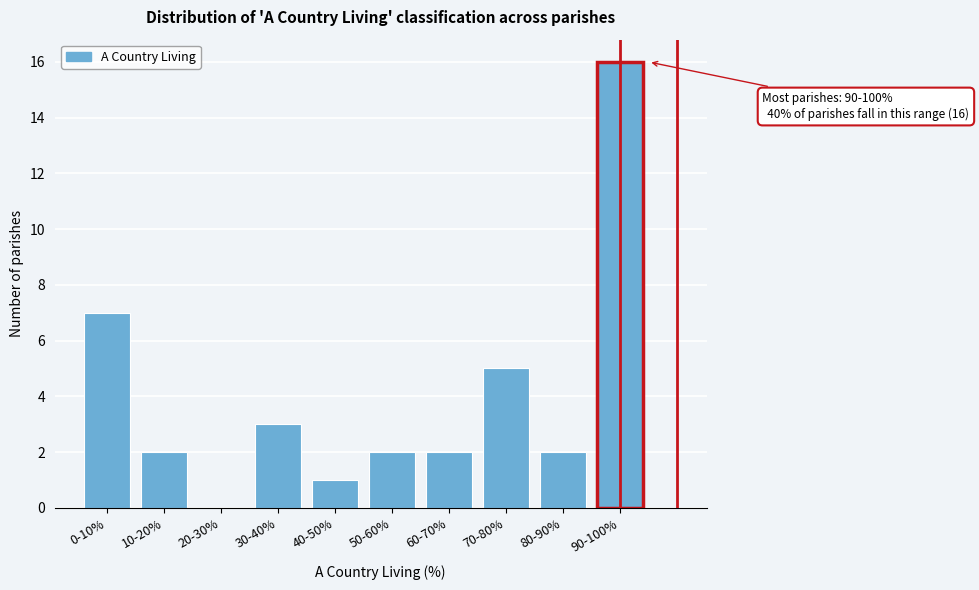

Reading right to left, extract all data points from this chart.

90-100%=16	80-90%=2	70-80%=5	60-70%=2	50-60%=2	40-50%=1	30-40%=3	20-30%=0	10-20%=2	0-10%=7